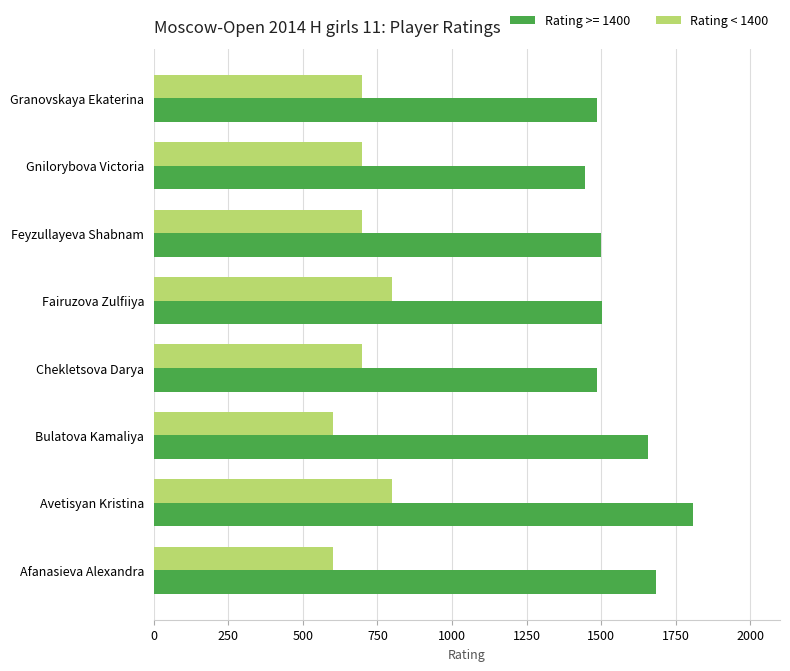

At how many categories does at least one series exceed 1116?

8